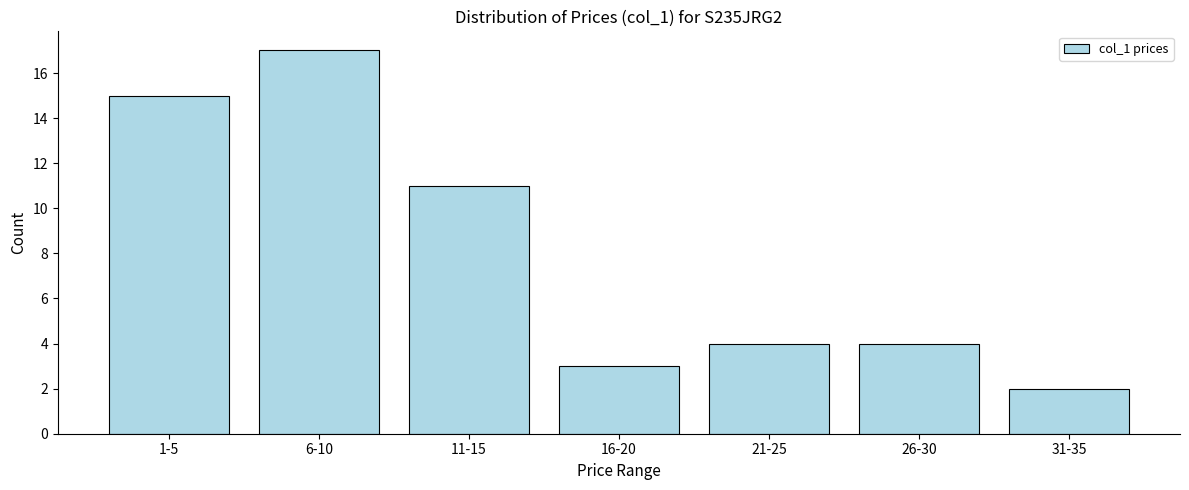

Reading left to right, list all the values displayed in this chart.

1-5=15	6-10=17	11-15=11	16-20=3	21-25=4	26-30=4	31-35=2